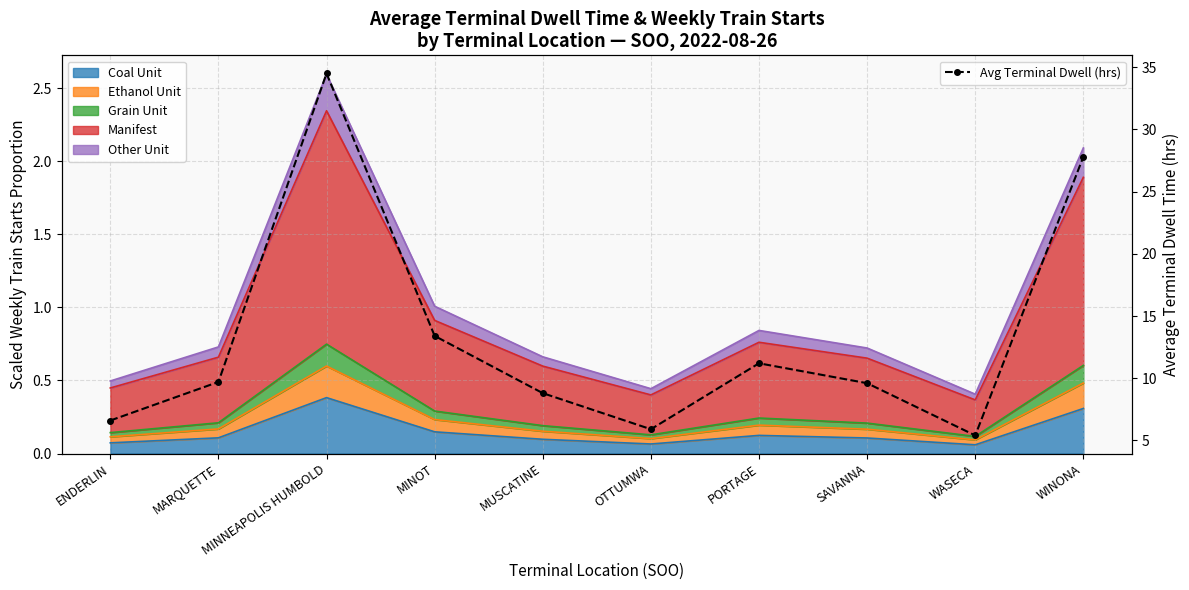

The value at OTTUMWA is 4.1. True or false?

False